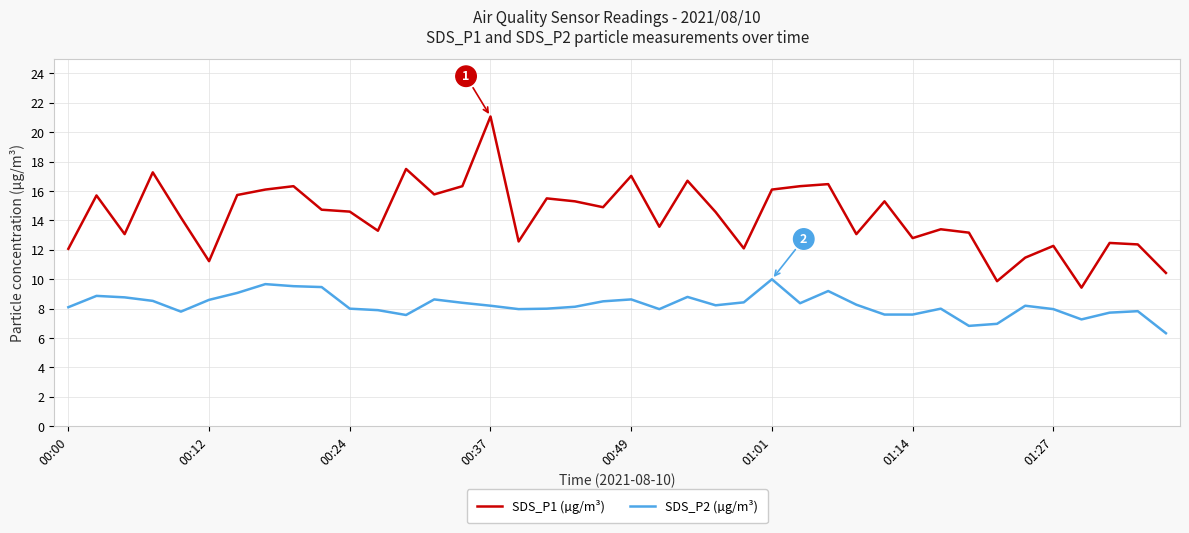

What is the sum of all SDS_P2 (µg/m³) values?

329.9